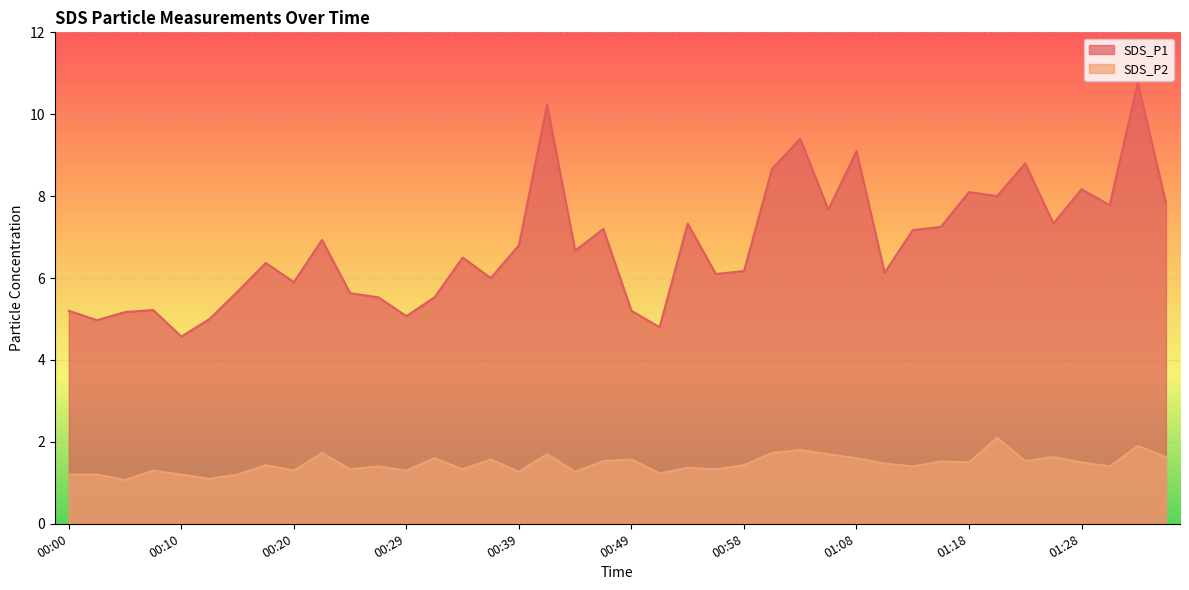

What is the sum of the SDS_P1 values at 00:49 and 00:39?

12.0